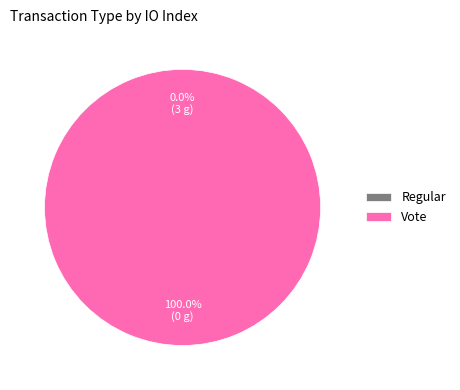

Which category has the biggest portion of the pie?

Vote (io_index=3)